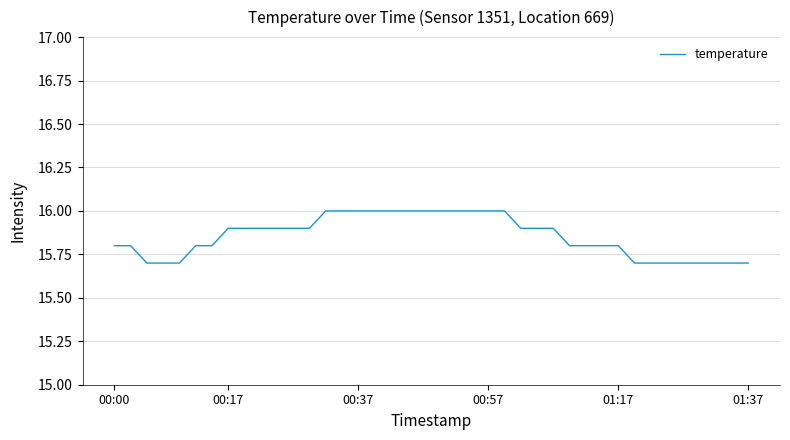

What is the greatest value displayed?

16.0